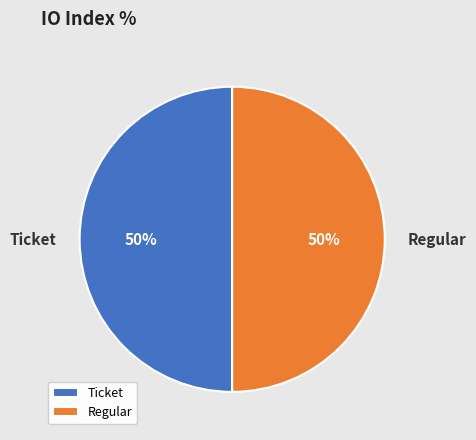

Approximately how many times larger is the value at Regular compared to Ticket?

1.0